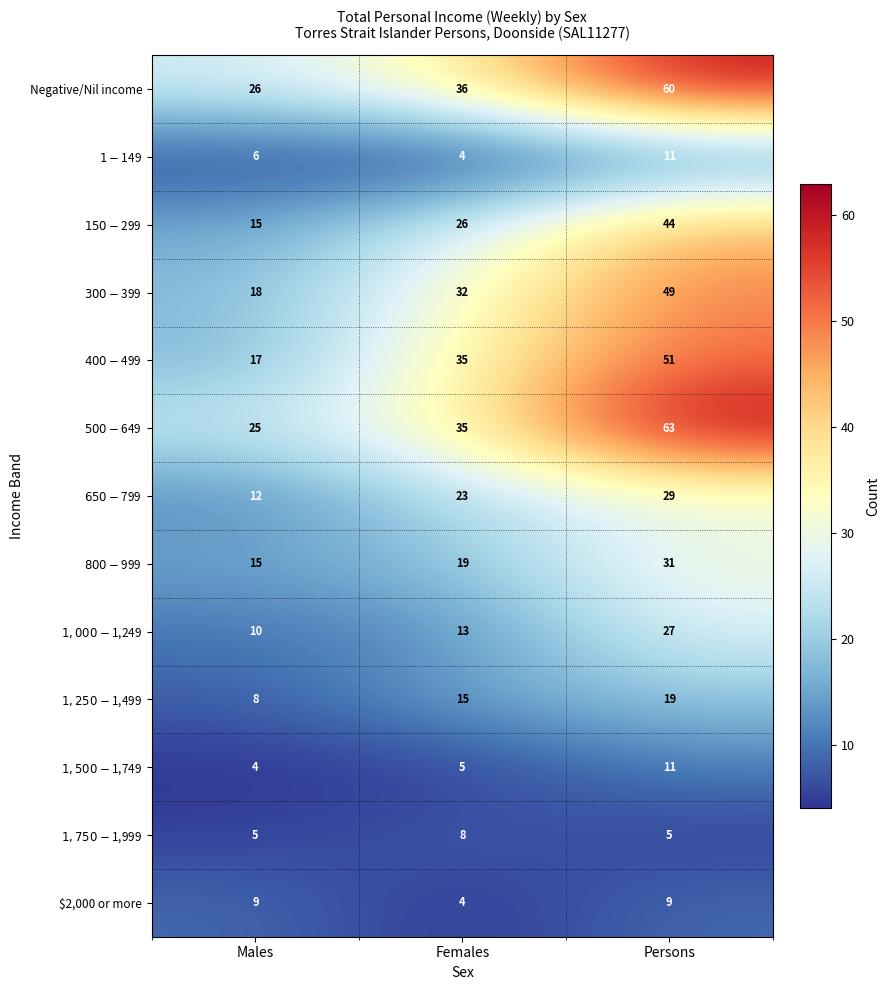

At which category is the sum across all series the highest?

Persons